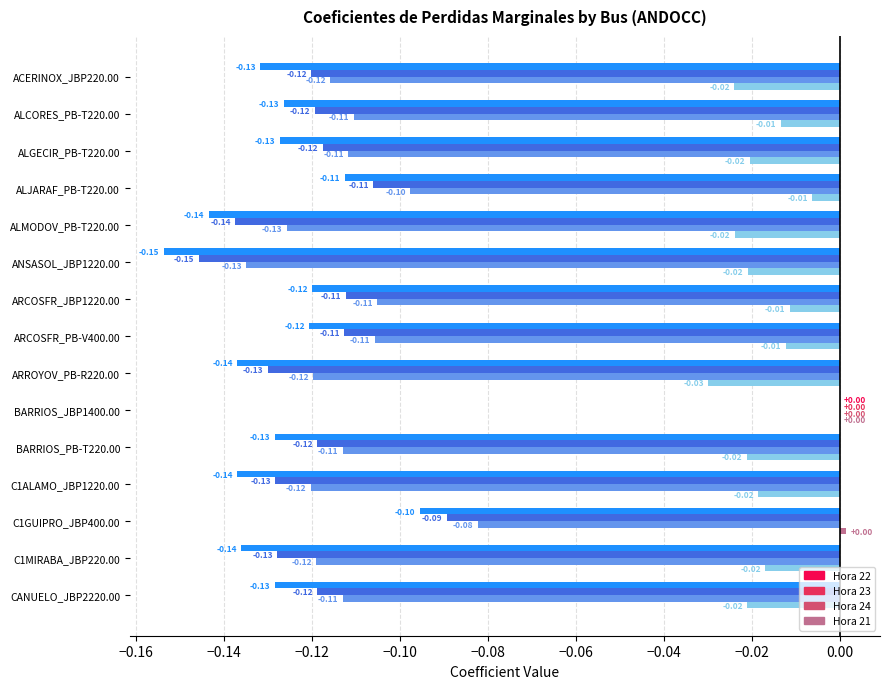

At which category is the sum across all series the highest?

BARRIOS_JBP1400.00